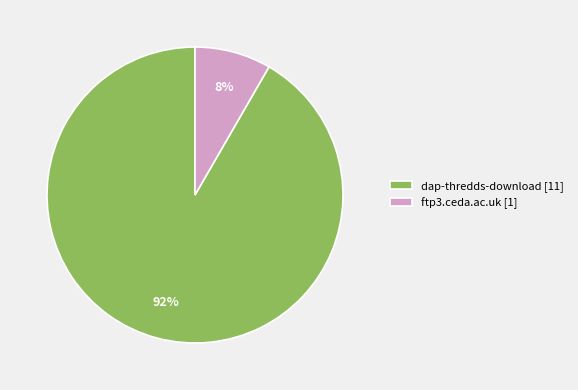

Is ftp3.ceda.ac.uk the majority of the pie?

No